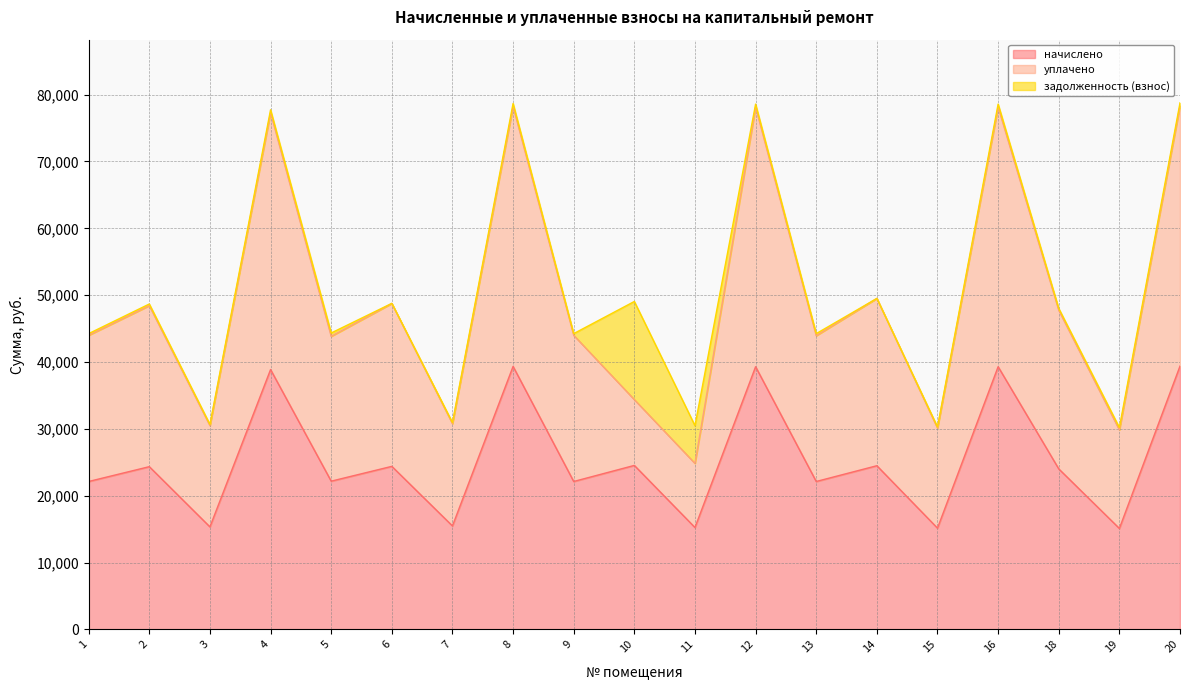

True or false: начислено has more than 1 interior local peaks.

True